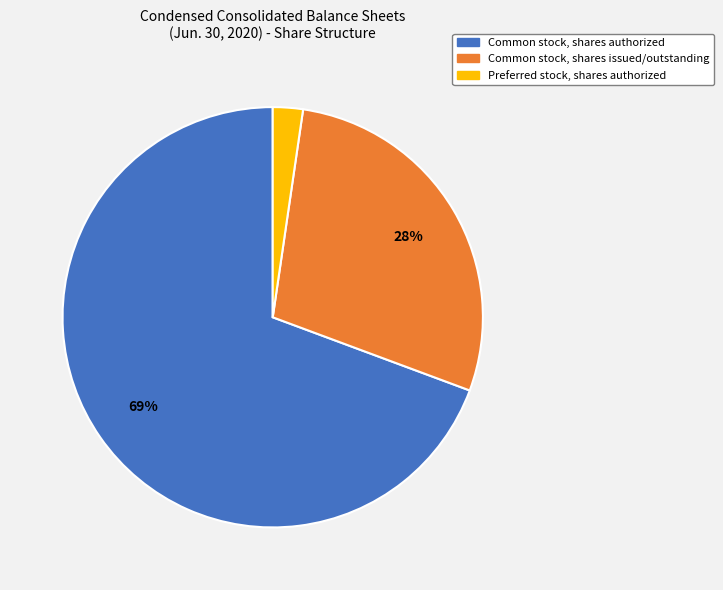

Combined, do Common stock, shares issued/outstanding and Common stock, shares authorized account for over 50%?

Yes